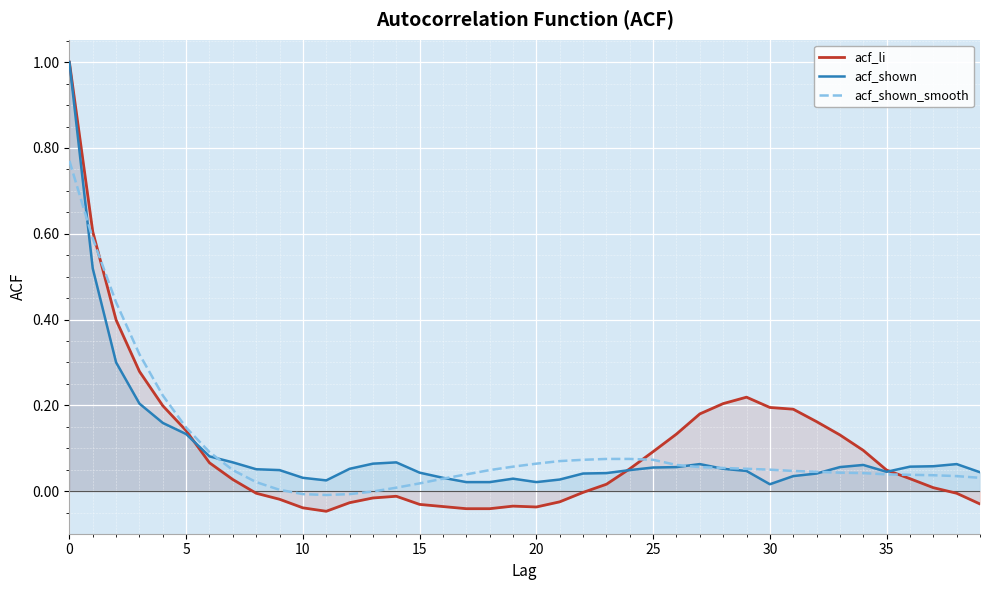

Reading left to right, transcribe all the data shown in this chart.

acf_li: 1.0	0.6	0.4	0.3	0.2	0.1	0.1	0.0	-0.0	-0.0	-0.0	-0.0	-0.0	-0.0	-0.0	-0.0	-0.0	-0.0	-0.0	-0.0	-0.0	-0.0	-0.0	0.0	0.1	0.1	0.1	0.2	0.2	0.2	0.2	0.2	0.2	0.1	0.1	0.0	0.0	0.0	-0.0	-0.0
acf_shown: 1.0	0.5	0.3	0.2	0.2	0.1	0.1	0.1	0.1	0.0	0.0	0.0	0.1	0.1	0.1	0.0	0.0	0.0	0.0	0.0	0.0	0.0	0.0	0.0	0.0	0.1	0.1	0.1	0.1	0.0	0.0	0.0	0.0	0.1	0.1	0.0	0.1	0.1	0.1	0.0
acf_shown_smooth: 0.8	0.6	0.4	0.3	0.2	0.1	0.1	0.0	0.0	0.0	-0.0	-0.0	-0.0	-0.0	0.0	0.0	0.0	0.0	0.0	0.1	0.1	0.1	0.1	0.1	0.1	0.1	0.1	0.1	0.1	0.1	0.1	0.0	0.0	0.0	0.0	0.0	0.0	0.0	0.0	0.0